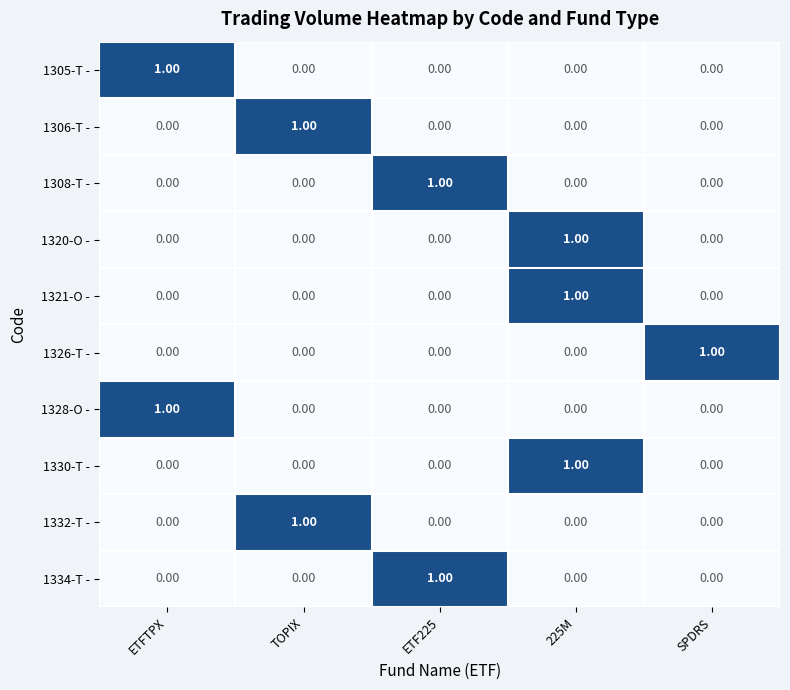

At which label does 1306-T - reach its peak?

TOPIX